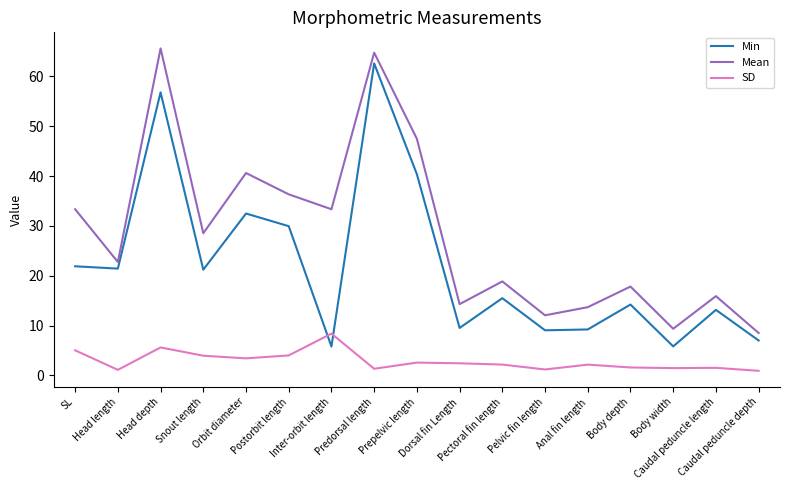

At how many categories does at least one series exceed 44?

3